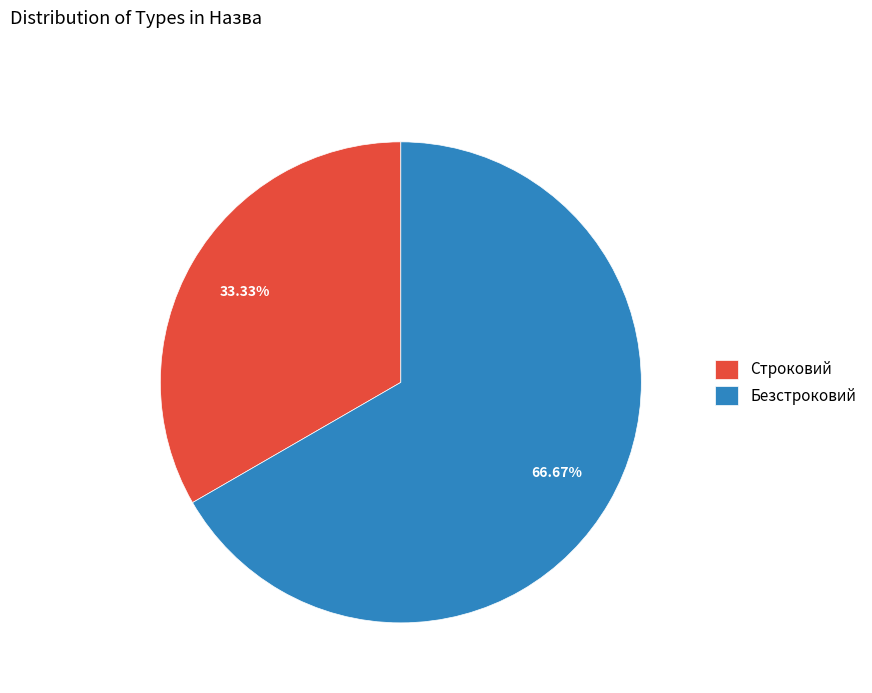

Combined, what portion of the pie is Безстроковий and Строковий?

100.0%